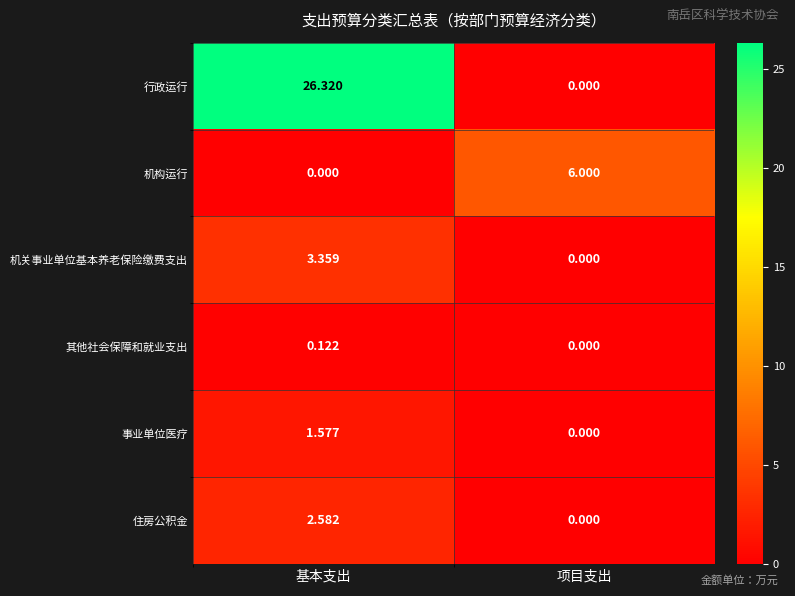

Which series has the largest total across all categories?

行政运行